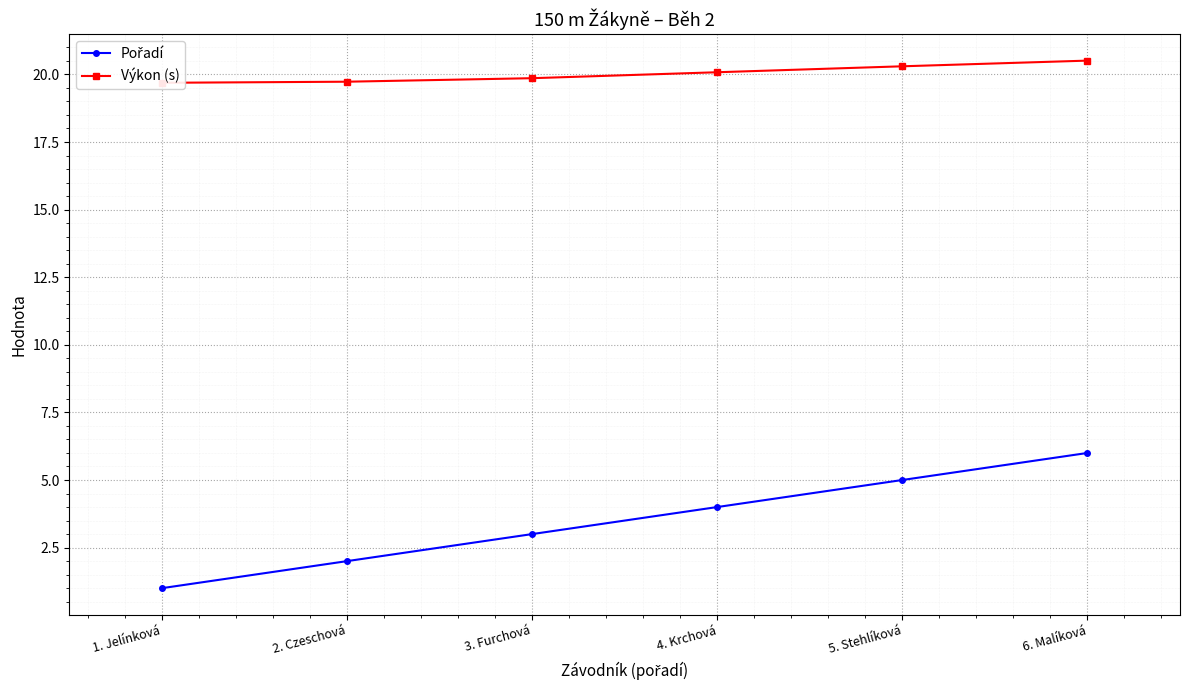

True or false: Výkon (s) and Pořadí cross at least once.

False